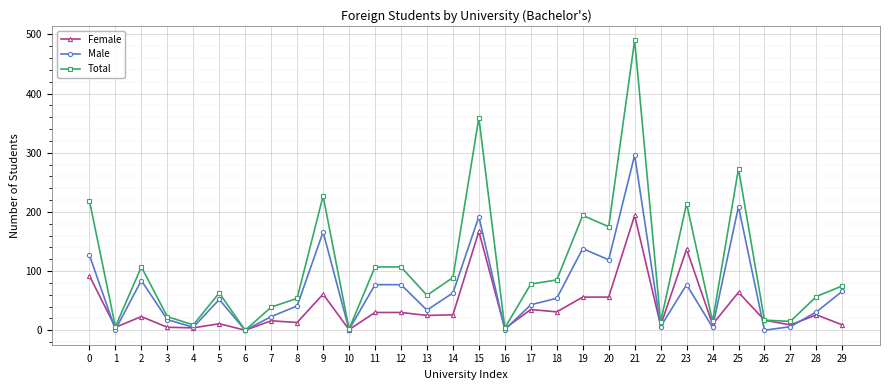

List the series in order of their overall mean, lowest first.

Female, Male, Total